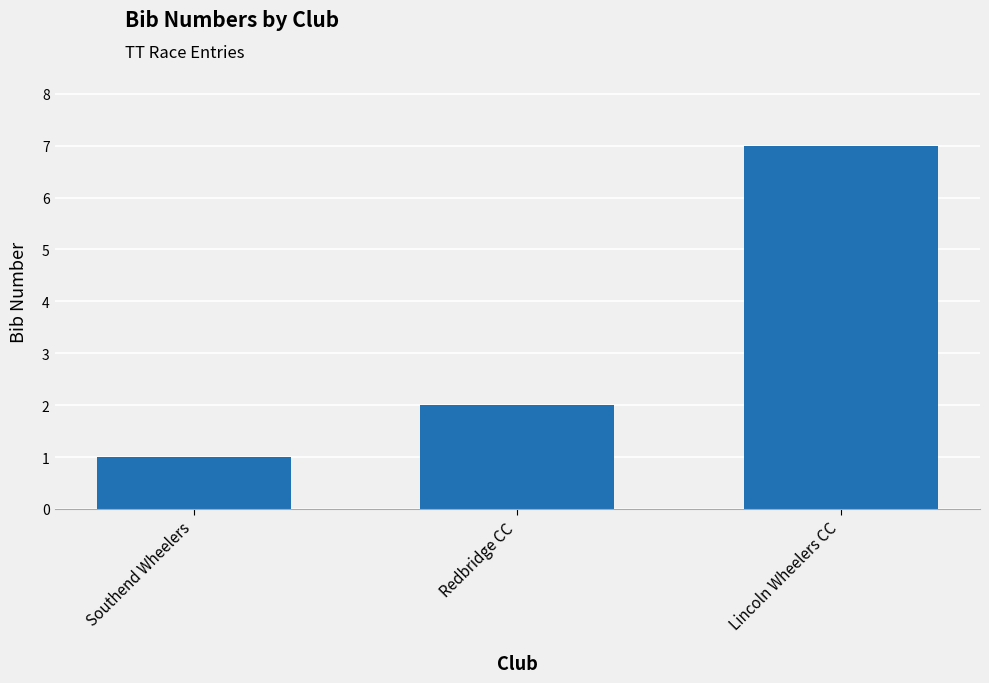

How many values are between 1 and 7?

3